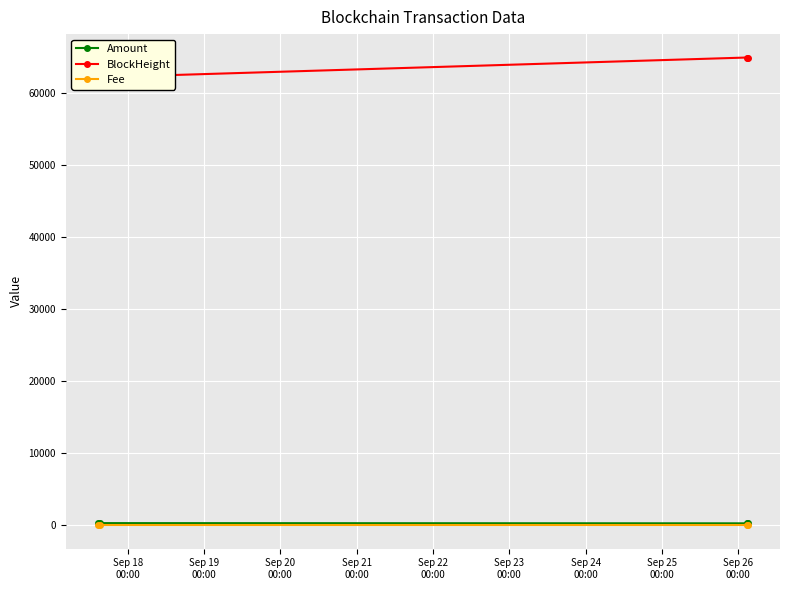

Count the Fee values in the range 0 to 1.

4